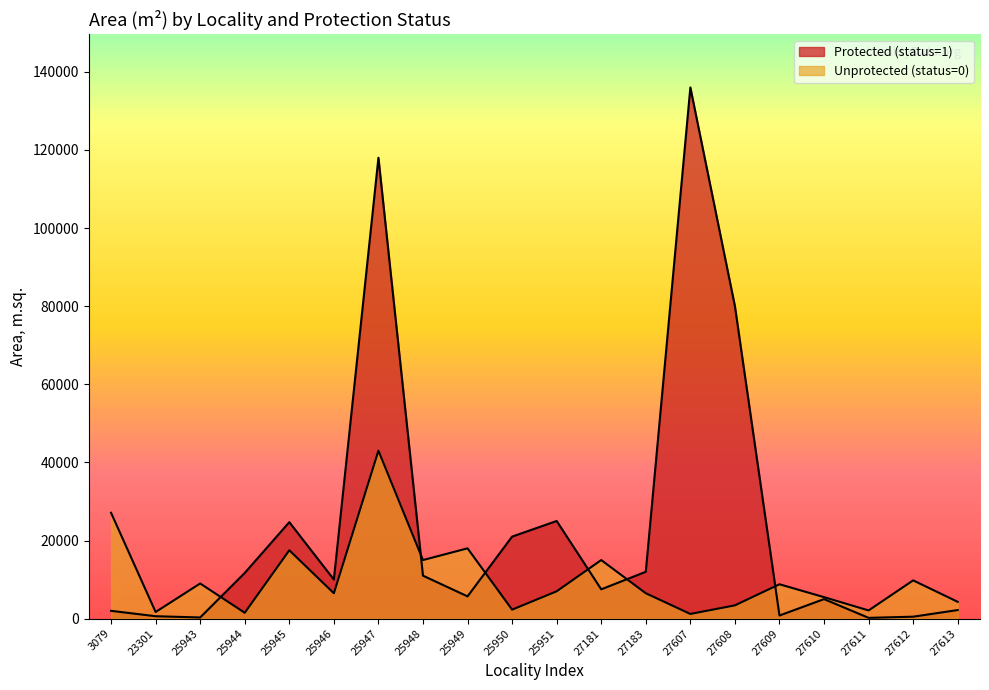

What is the greatest value displayed?

136000